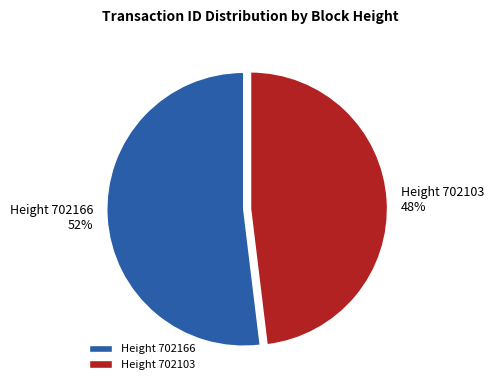

What is the majority slice?

Height 702166